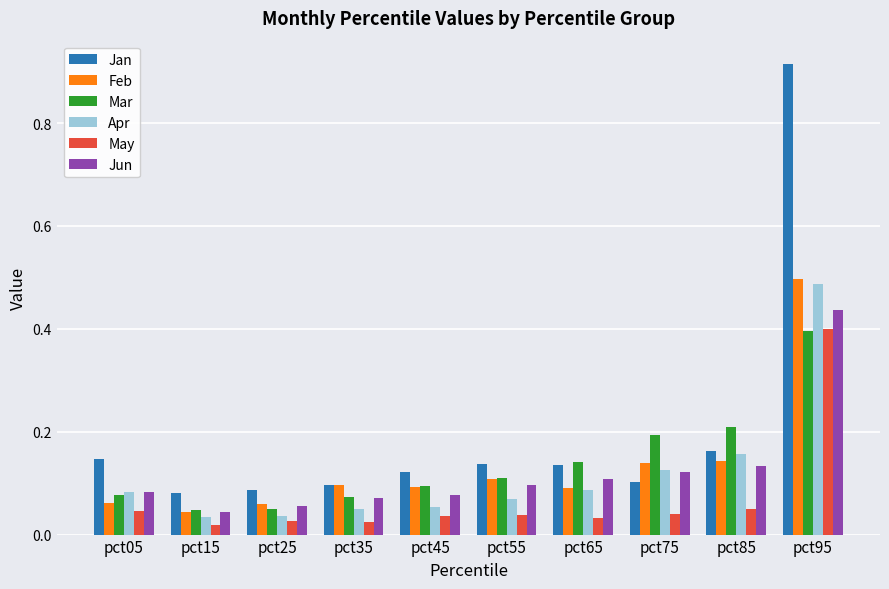

What is the sum of all Apr values?

1.2